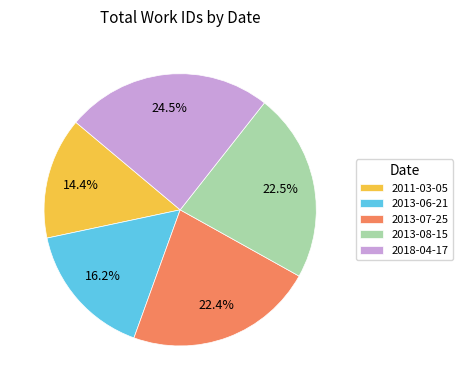

Is it true that 2013-06-21 is 16% of the pie?

True